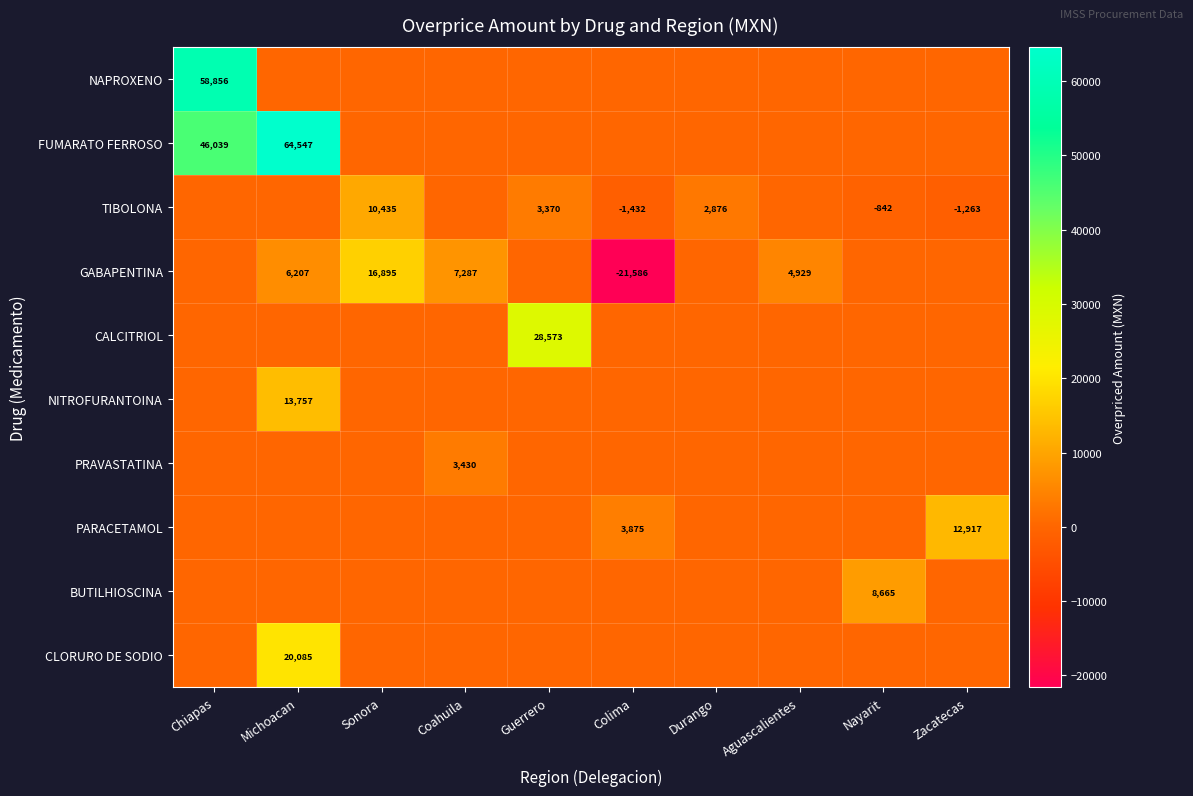

Is the value of GABAPENTINA at Coahuila greater than the value of TIBOLONA at Colima?

Yes